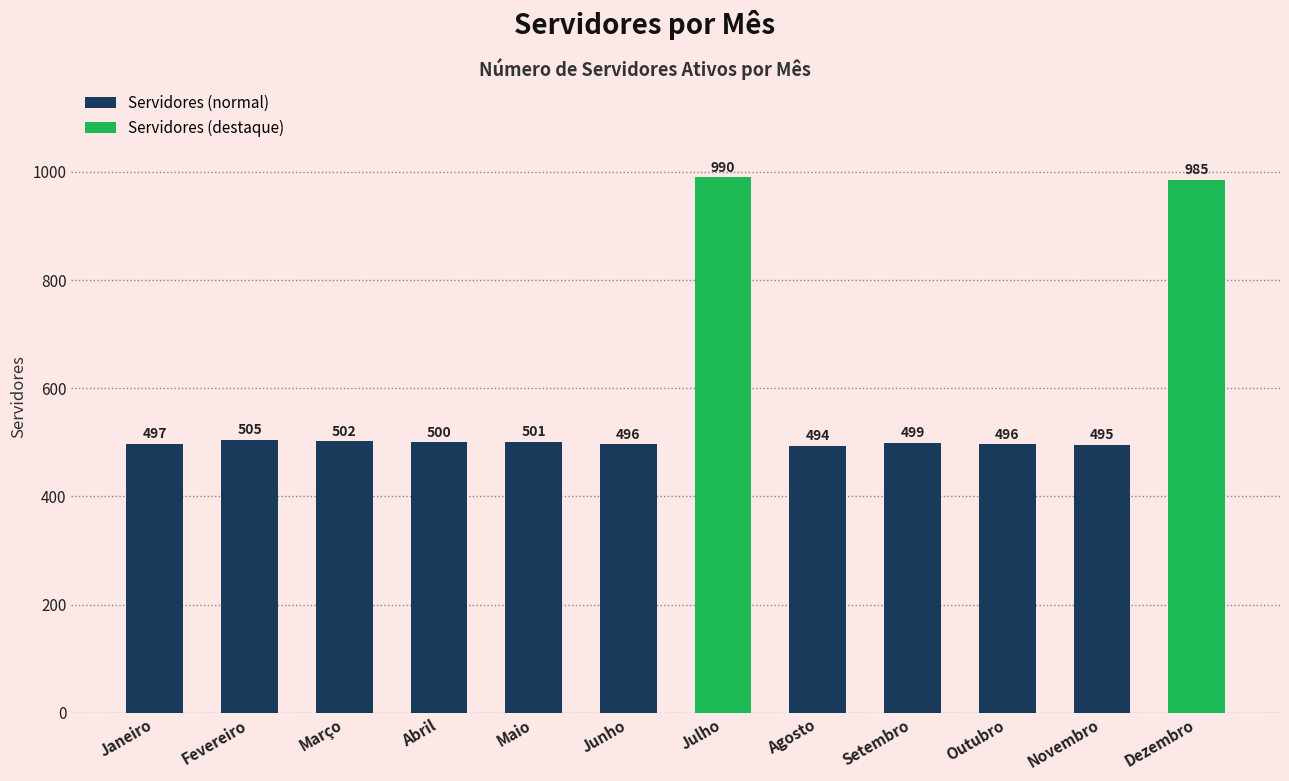

Where is the data nearest to the value 742?

Fevereiro